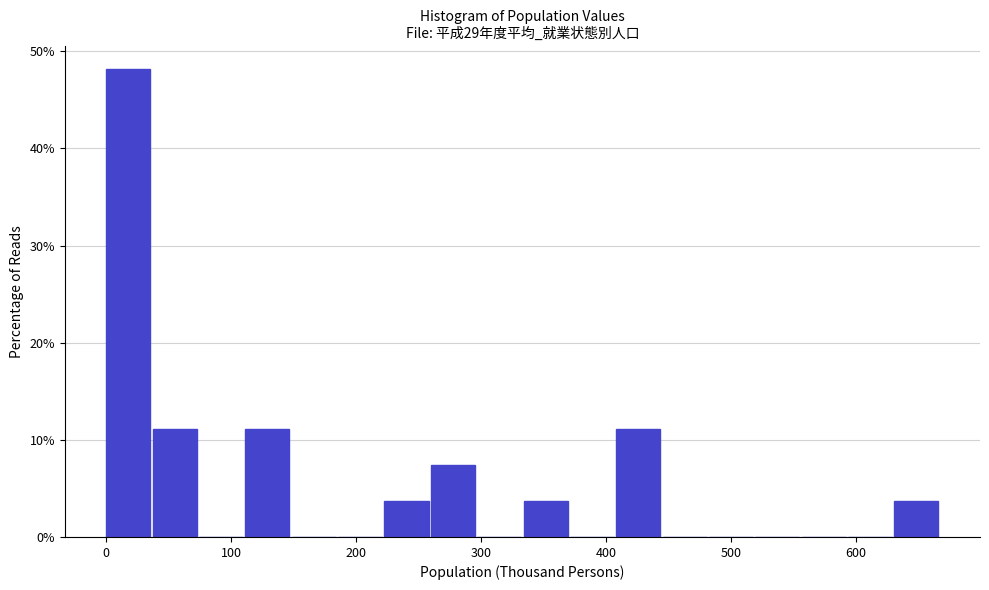

Read against the x-axis, roughly where is the centre of the tallest bar?

20